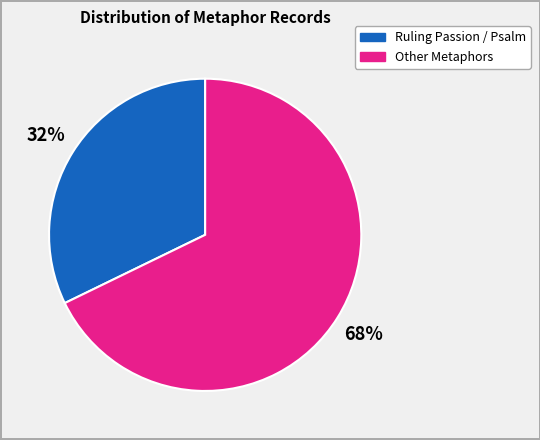

How many segments does this pie chart have?

2